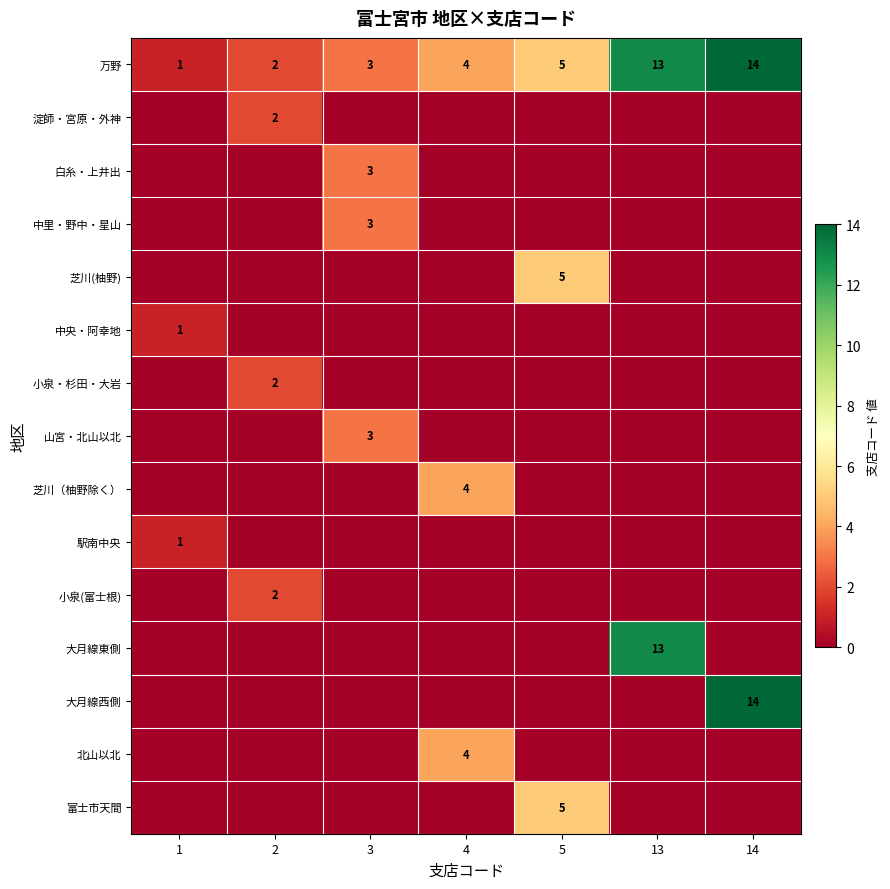

The value of 万野 at 14 is 14. True or false?

True